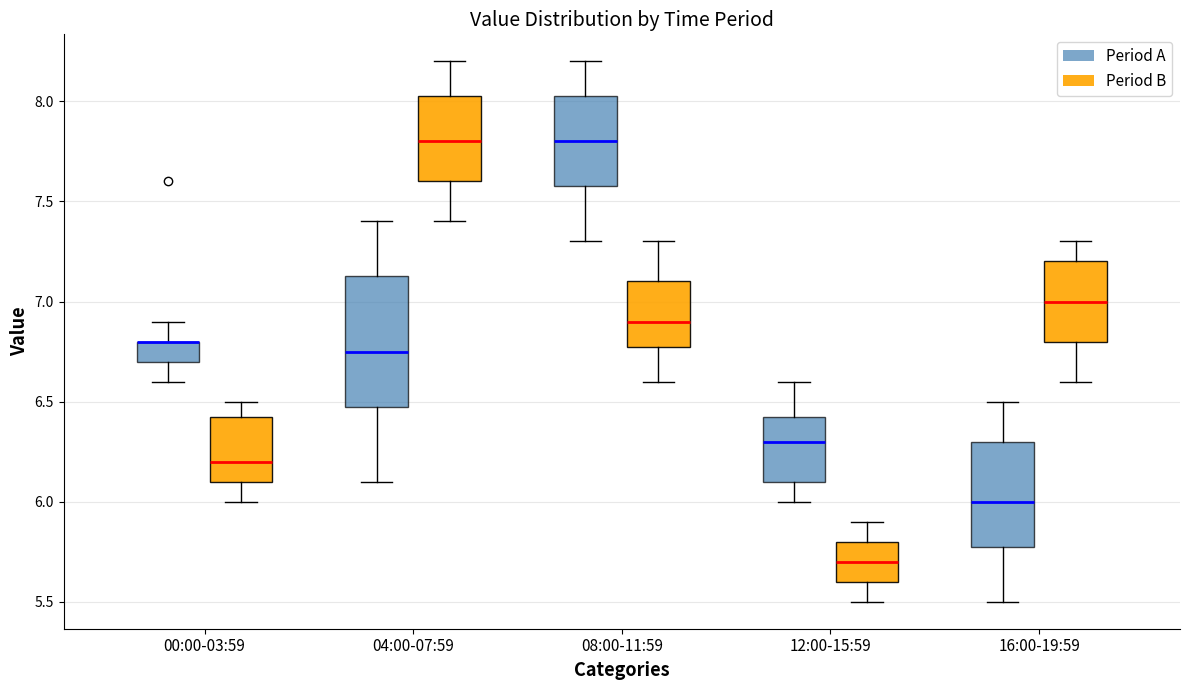

Reading left to right, transcribe this box plot: for each box, give where its median line is, the range the box spans, and where its two whiskers end, as read against the y-axis. The values are not printed on the chart, so give them approximately, as read against the axis.

00:00-03:59 (Period A): median 6.80 (drawn on the box's upper edge), box 6.70 to 6.80, whiskers 6.60 to 6.90
00:00-03:59 (Period B): median 6.20, box 6.10 to 6.45, whiskers 6.00 to 6.50
04:00-07:59 (Period A): median 6.75, box 6.50 to 7.15, whiskers 6.10 to 7.40
04:00-07:59 (Period B): median 7.80, box 7.60 to 8.05, whiskers 7.40 to 8.20
08:00-11:59 (Period A): median 7.80, box 7.60 to 8.05, whiskers 7.30 to 8.20
08:00-11:59 (Period B): median 6.90, box 6.80 to 7.10, whiskers 6.60 to 7.30
12:00-15:59 (Period A): median 6.30, box 6.10 to 6.45, whiskers 6.00 to 6.60
12:00-15:59 (Period B): median 5.70, box 5.60 to 5.80, whiskers 5.50 to 5.90
16:00-19:59 (Period A): median 6.00, box 5.80 to 6.30, whiskers 5.50 to 6.50
16:00-19:59 (Period B): median 7.00, box 6.80 to 7.20, whiskers 6.60 to 7.30